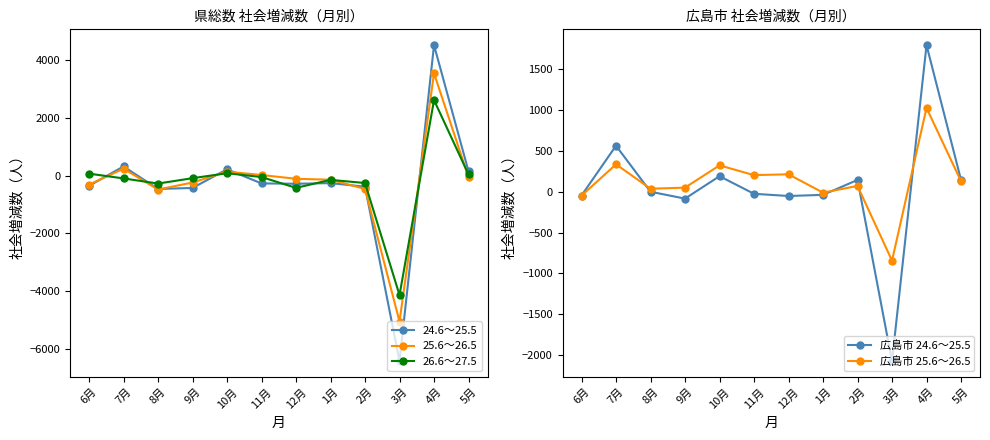

What is the difference between the 広島市 25.6～26.5 values at 1月 and 11月?

214